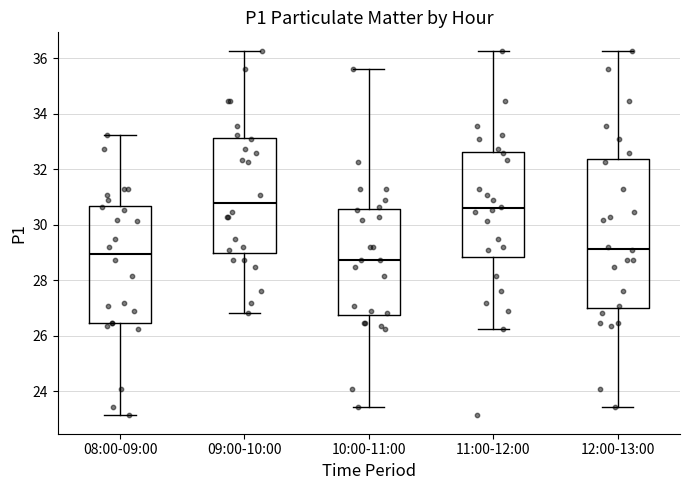

Which box's median line is the lowest?

10:00-11:00